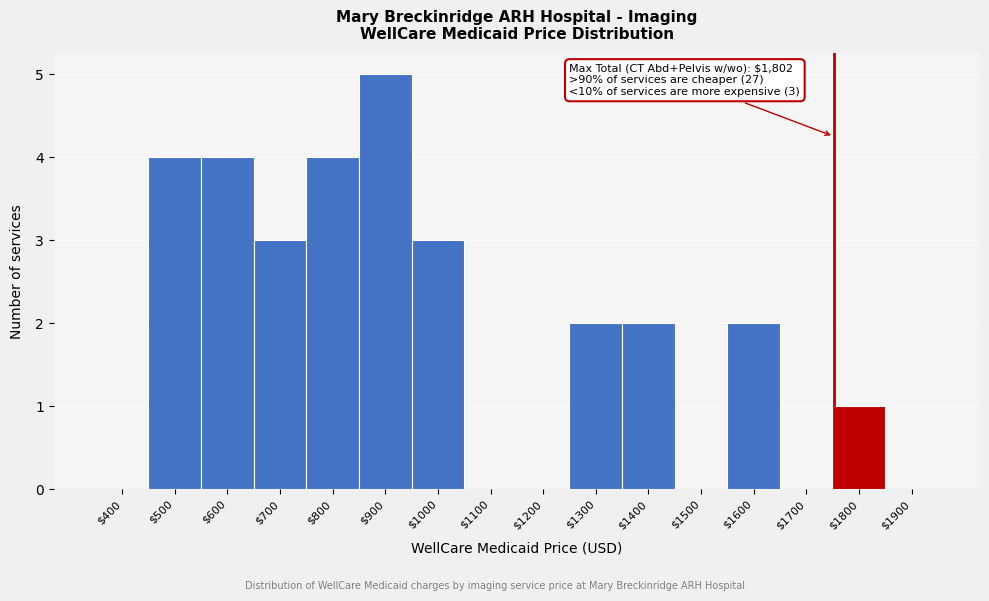

At which category does the chart reach its peak across all series?

$900